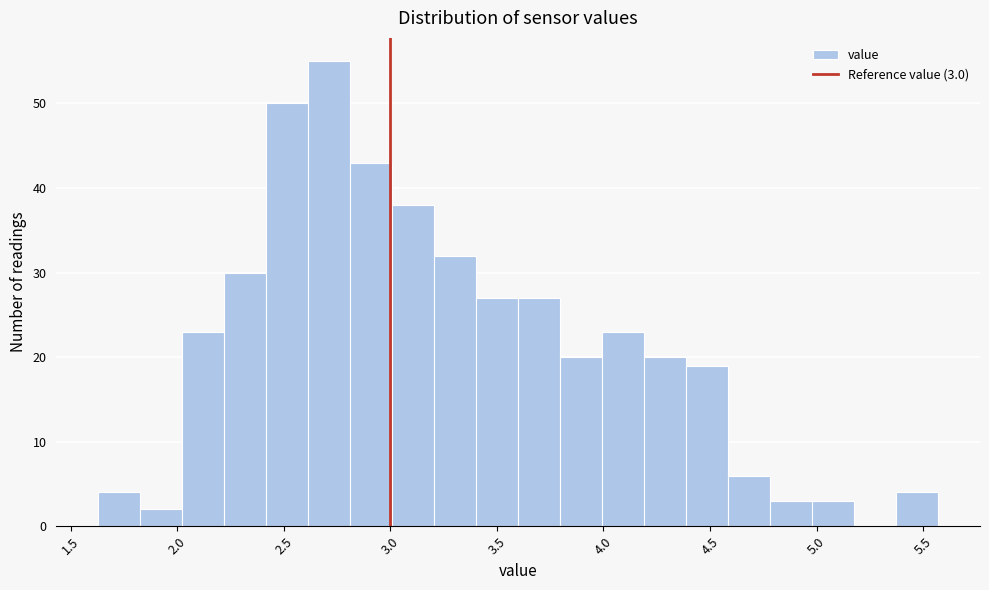

Around what value on the x-axis is the tallest bar? Give the approximate position of its centre, as read against the axis.

2.70